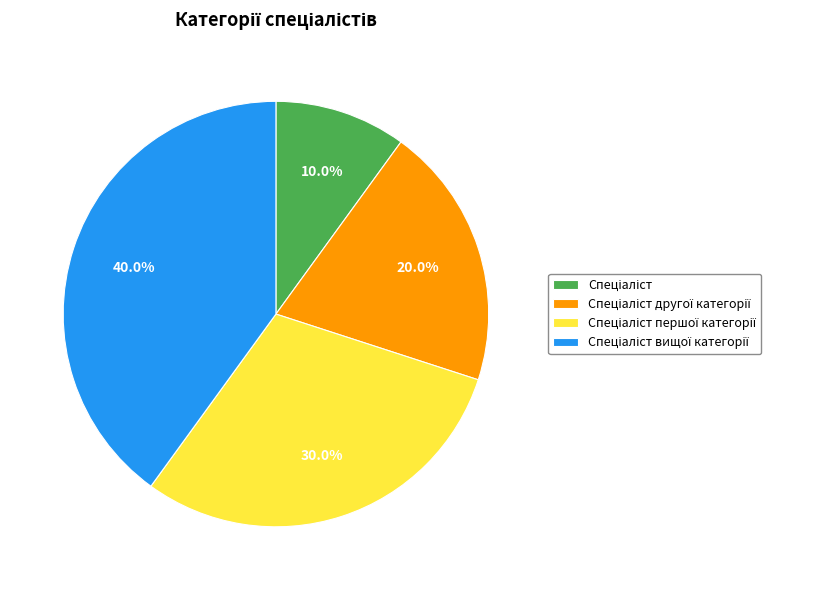

Is there any slice that represents more than half of the pie?

No